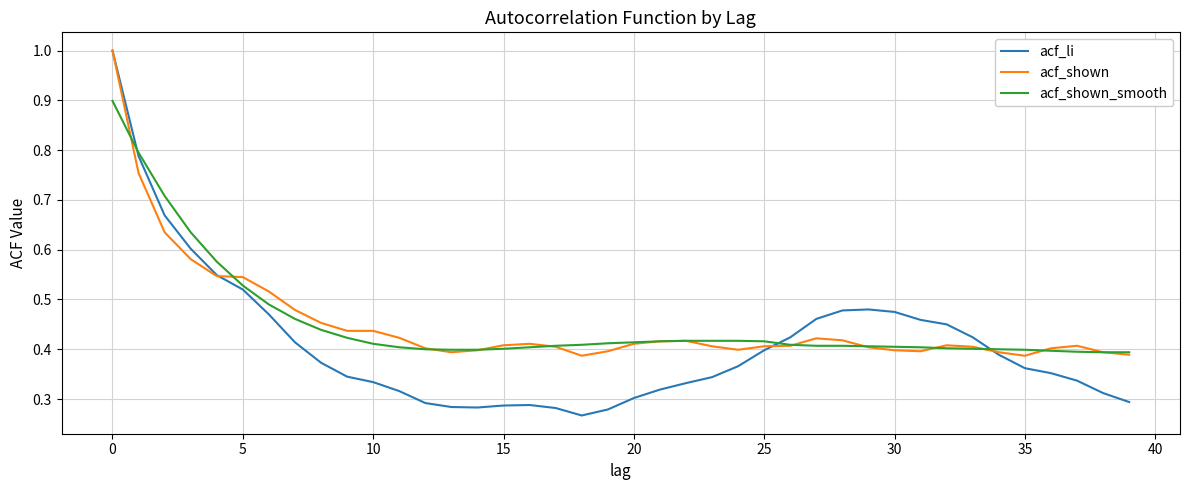

Which series has the largest range (max minus min)?

acf_li